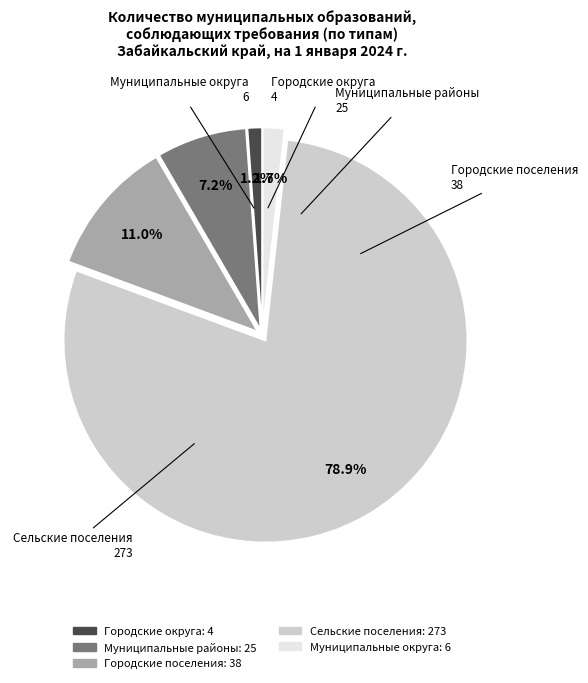

Count the number of slices in the pie.

5